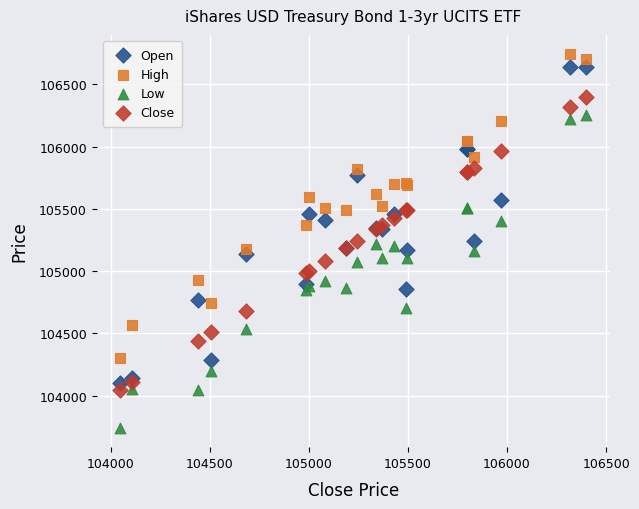

Which series contains the highest Y value?

High